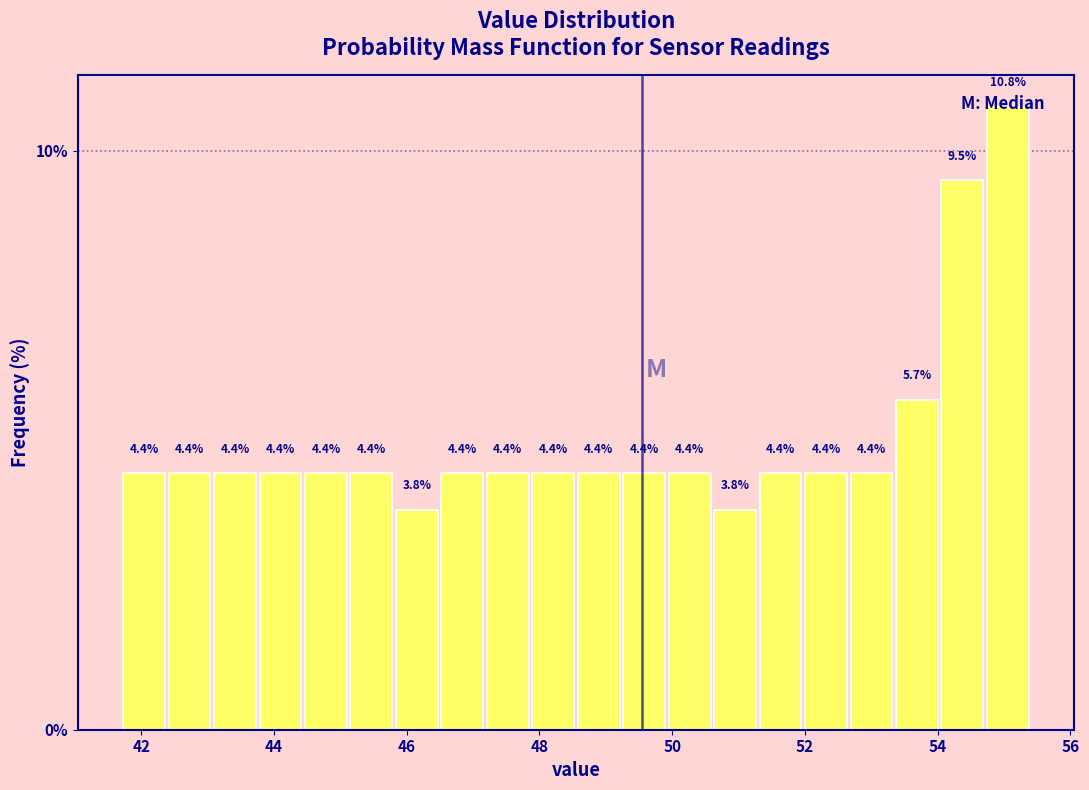

Read against the x-axis, roughly where is the centre of the tallest bar?

55.0